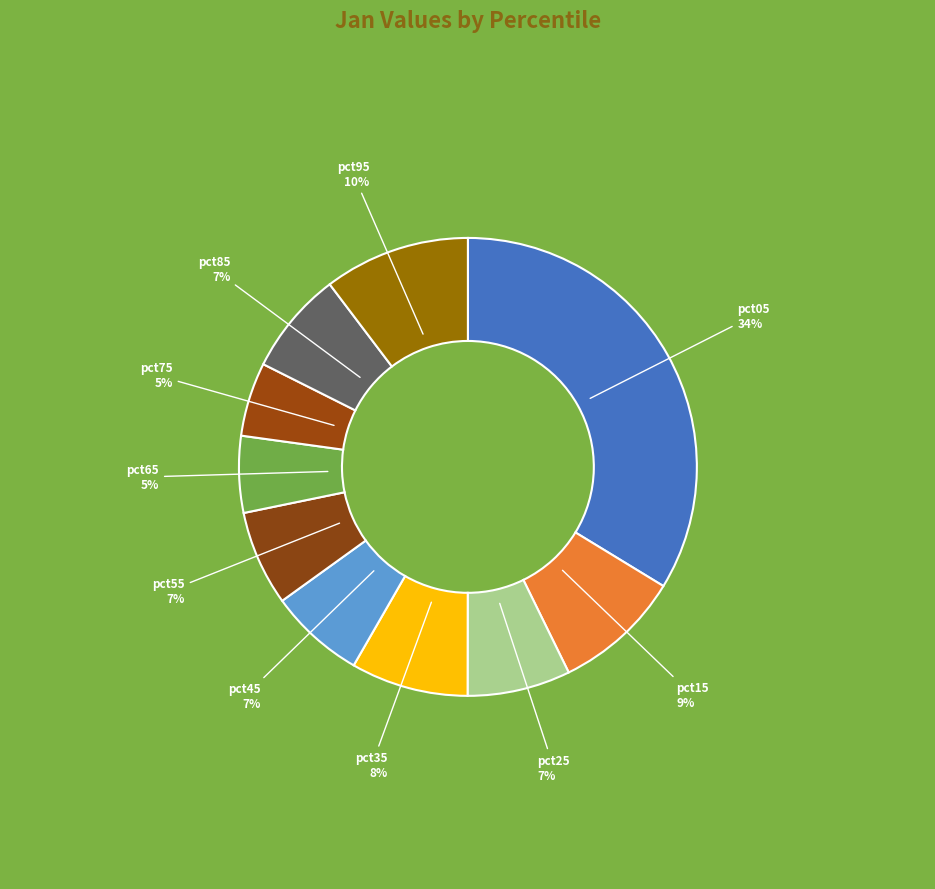

Which slice is the largest?

pct05